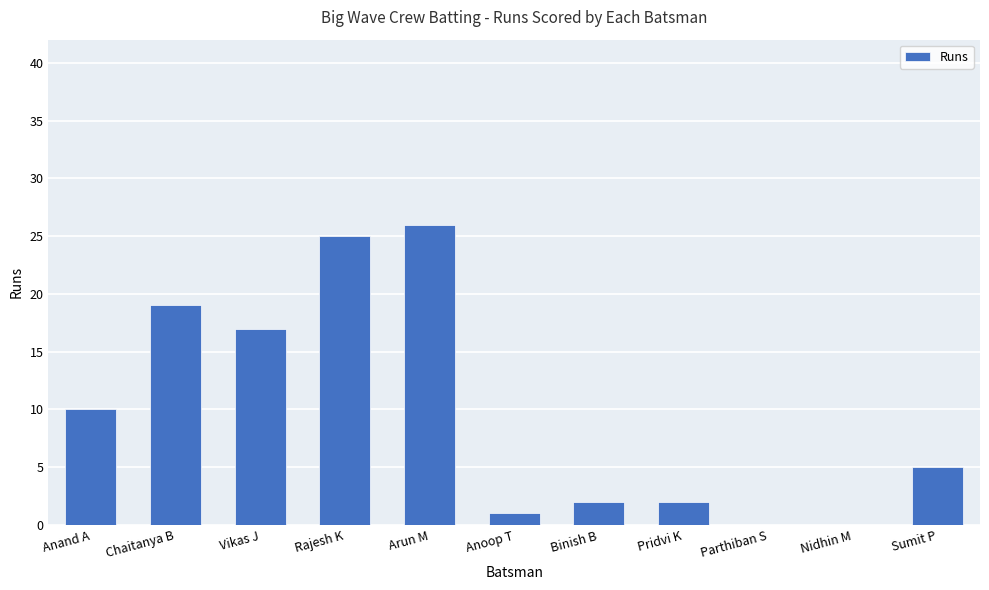

At which category does the chart reach its peak across all series?

Arun M